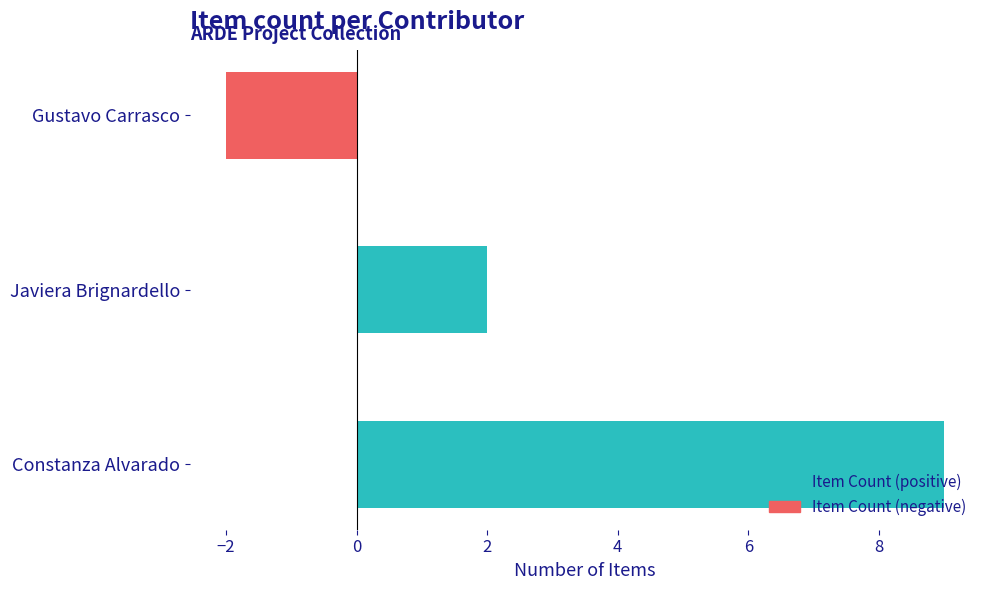

Rank the categories by value from highest to lowest.

Constanza Alvarado, Javiera Brignardello, Gustavo Carrasco